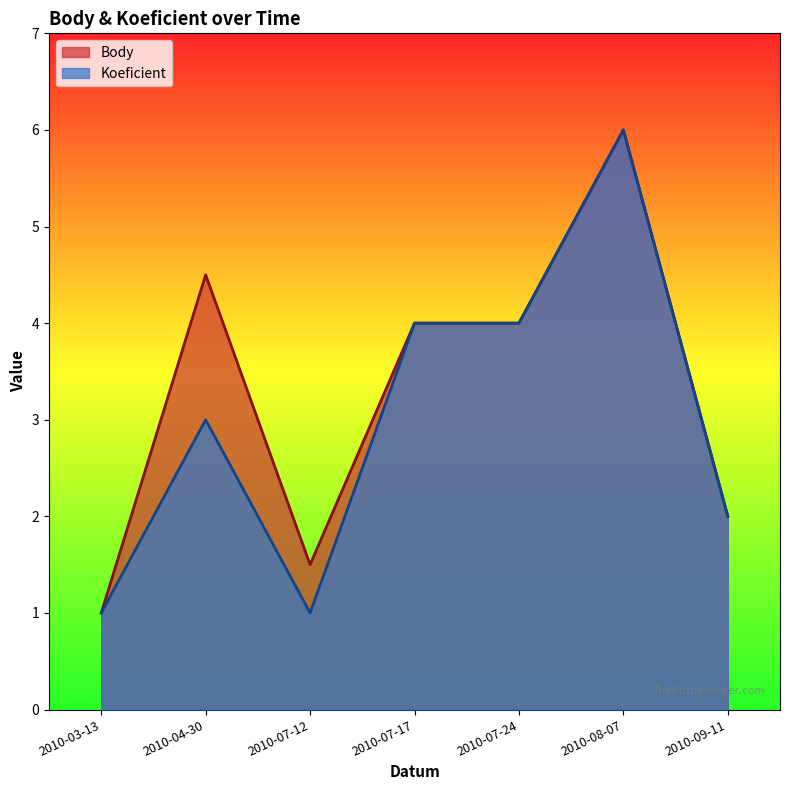

How many interior local valleys does the Body series have?

1